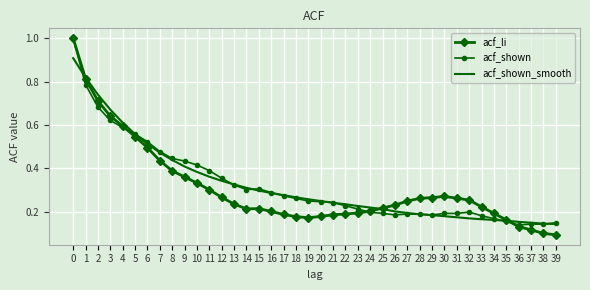

Which series has the largest range (max minus min)?

acf_li